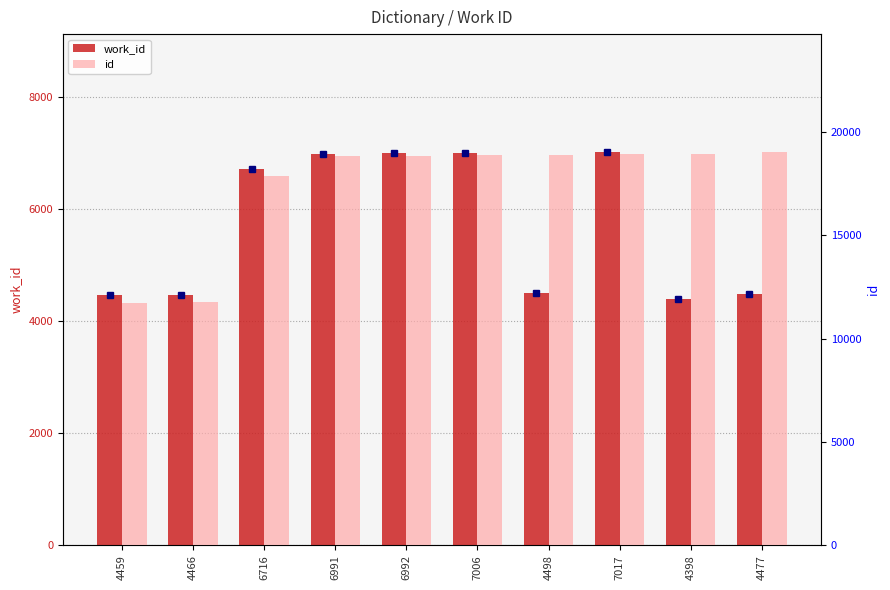

Rank the series by their average value, from lowest to highest.

work_id, id